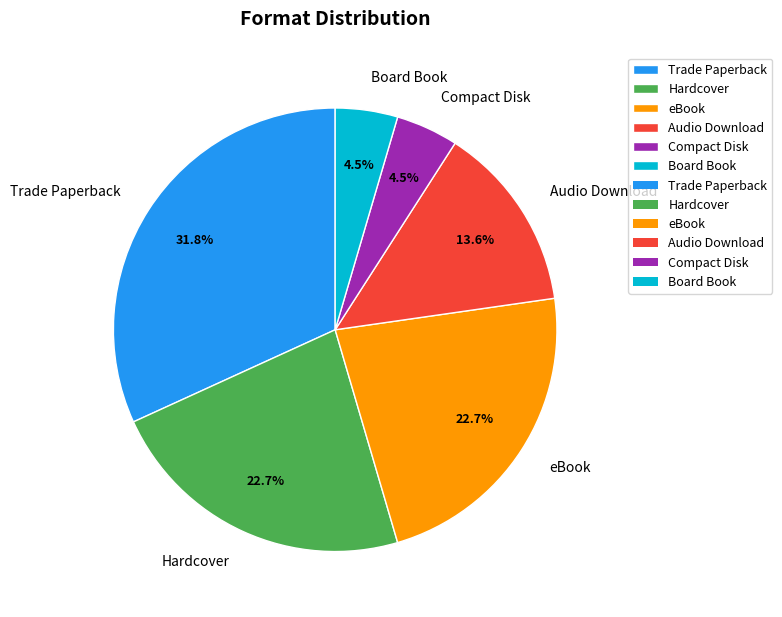

Is it true that Audio Download is 14% of the pie?

True